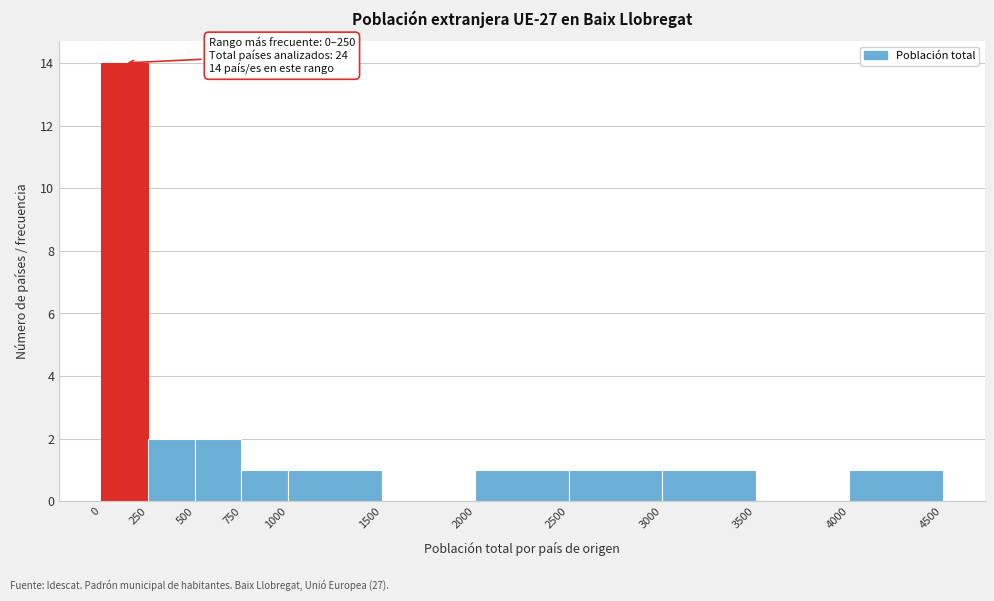

Over which range of the x-axis is the bar tallest?

0 to 250